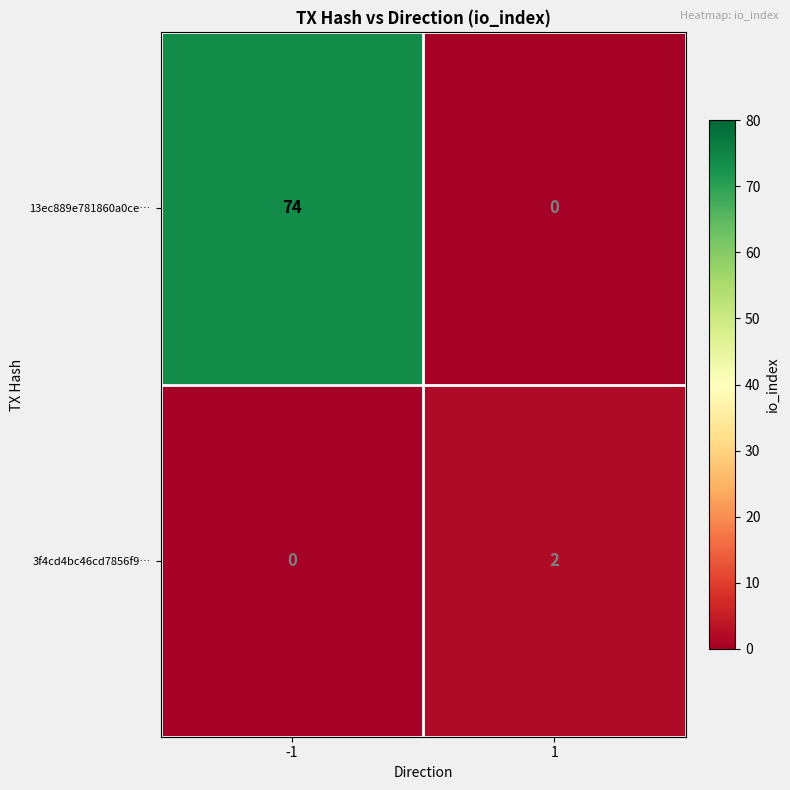

The 13ec889e781860a0ce… series shows 74 at -1. True or false?

True